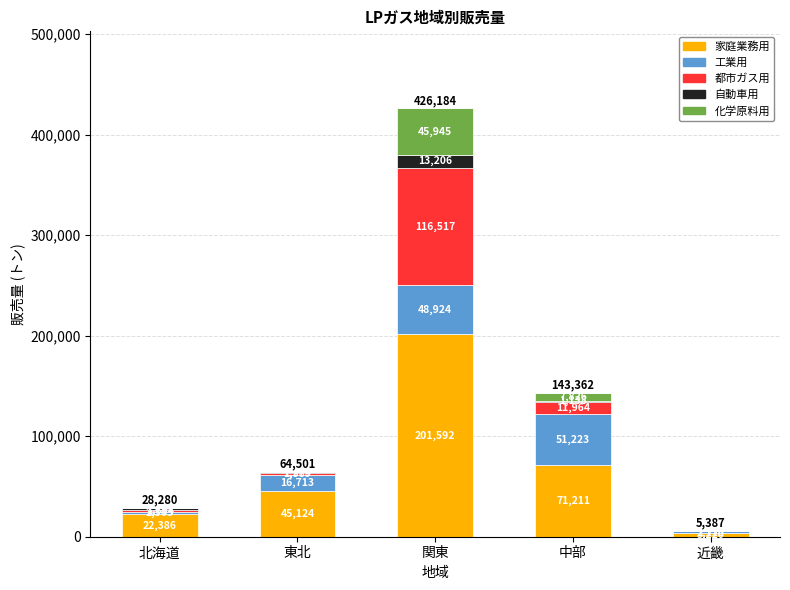

What value does the 家庭業務用 series have at 関東?

201592